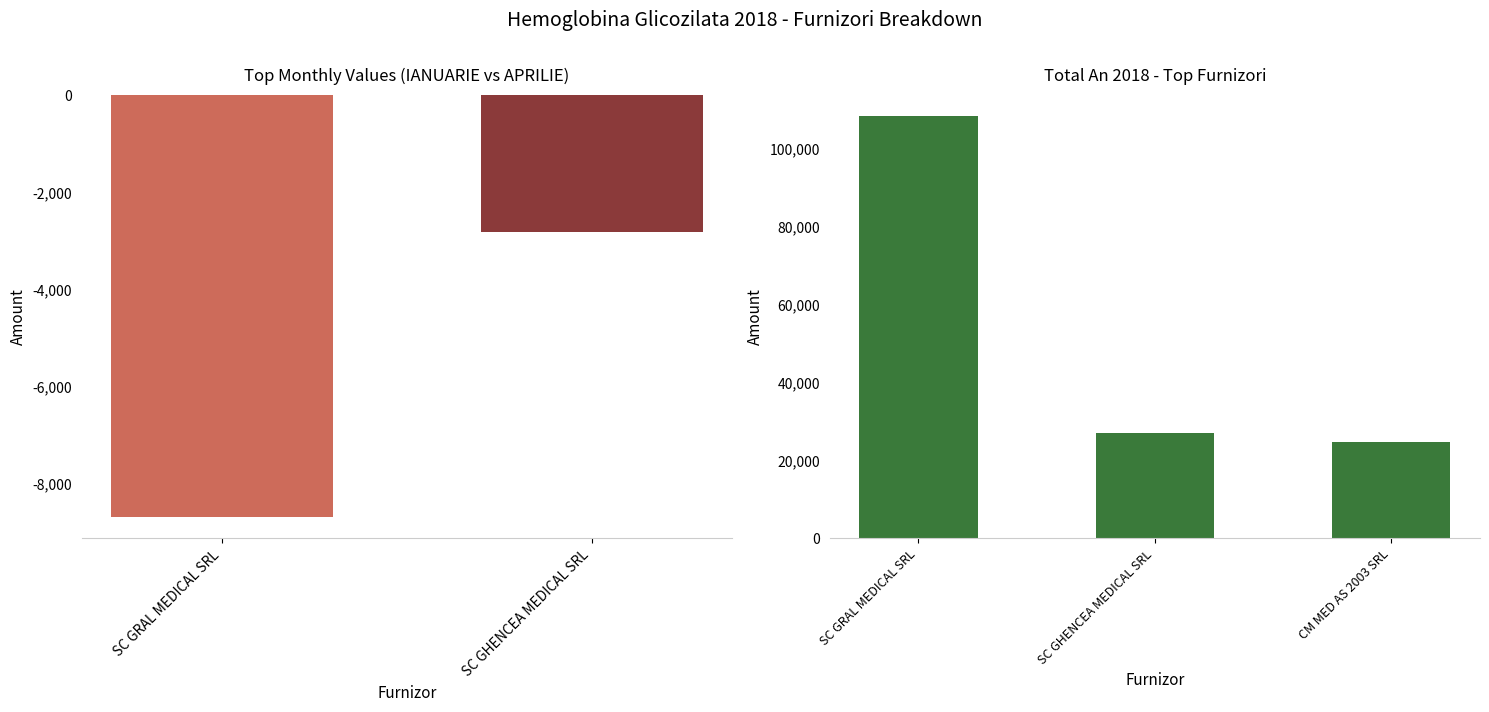

The value at SC GHENCEA MEDICAL SRL is 27180. True or false?

True